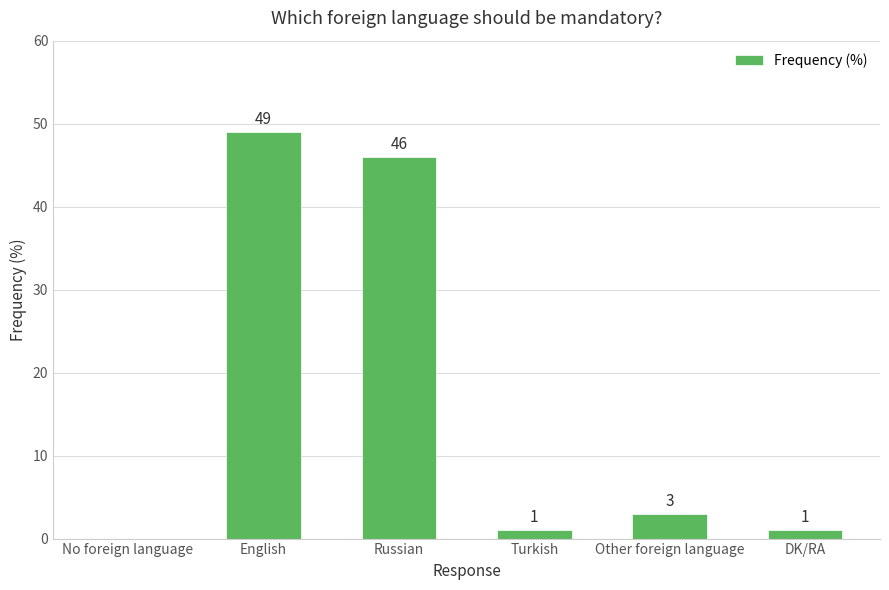

Are the bars grouped side by side (vs. stacked)?

No